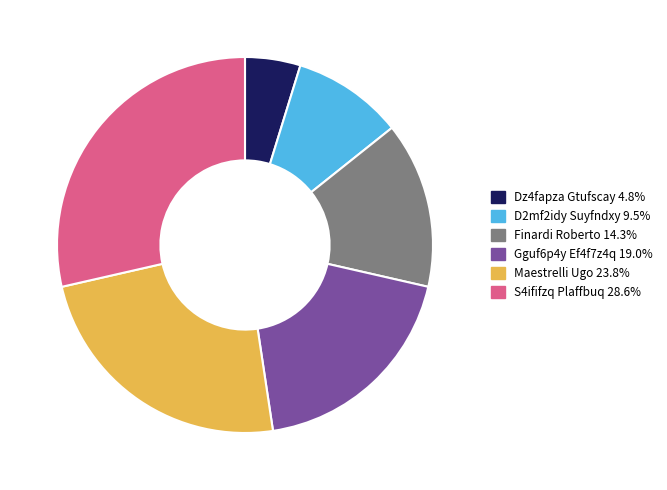

Which slice is the largest?

S4ififzq Plaffbuq